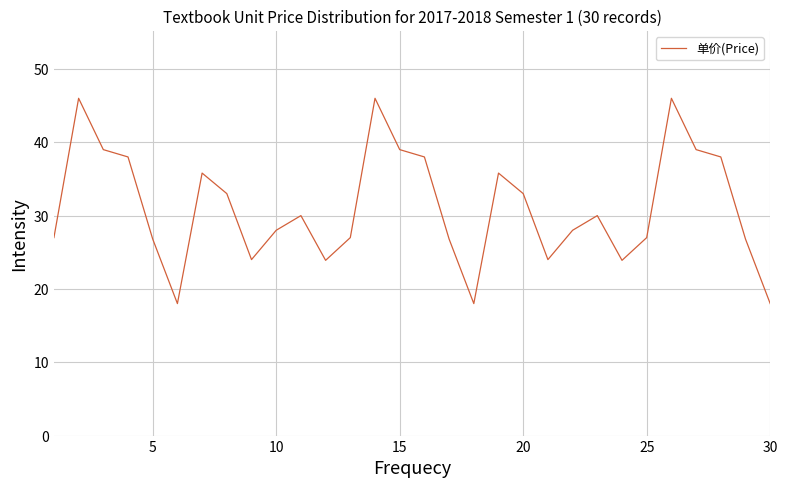

What is the maximum value shown in the chart?

46.0